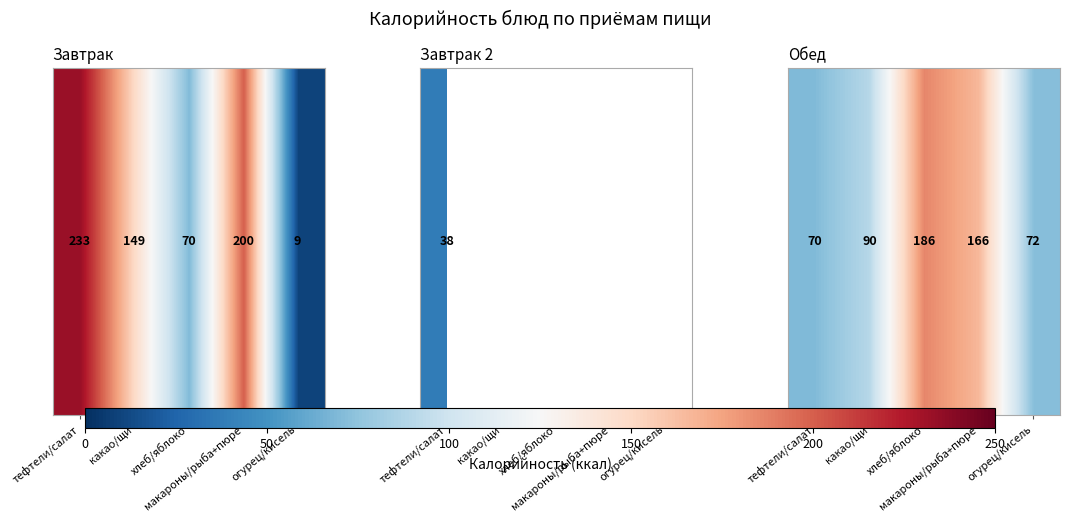

Rank the categories by value from highest to lowest.

хлеб/яблоко, макароны/рыба+пюре, какао/щи, огурец/кисель, тефтели/салат